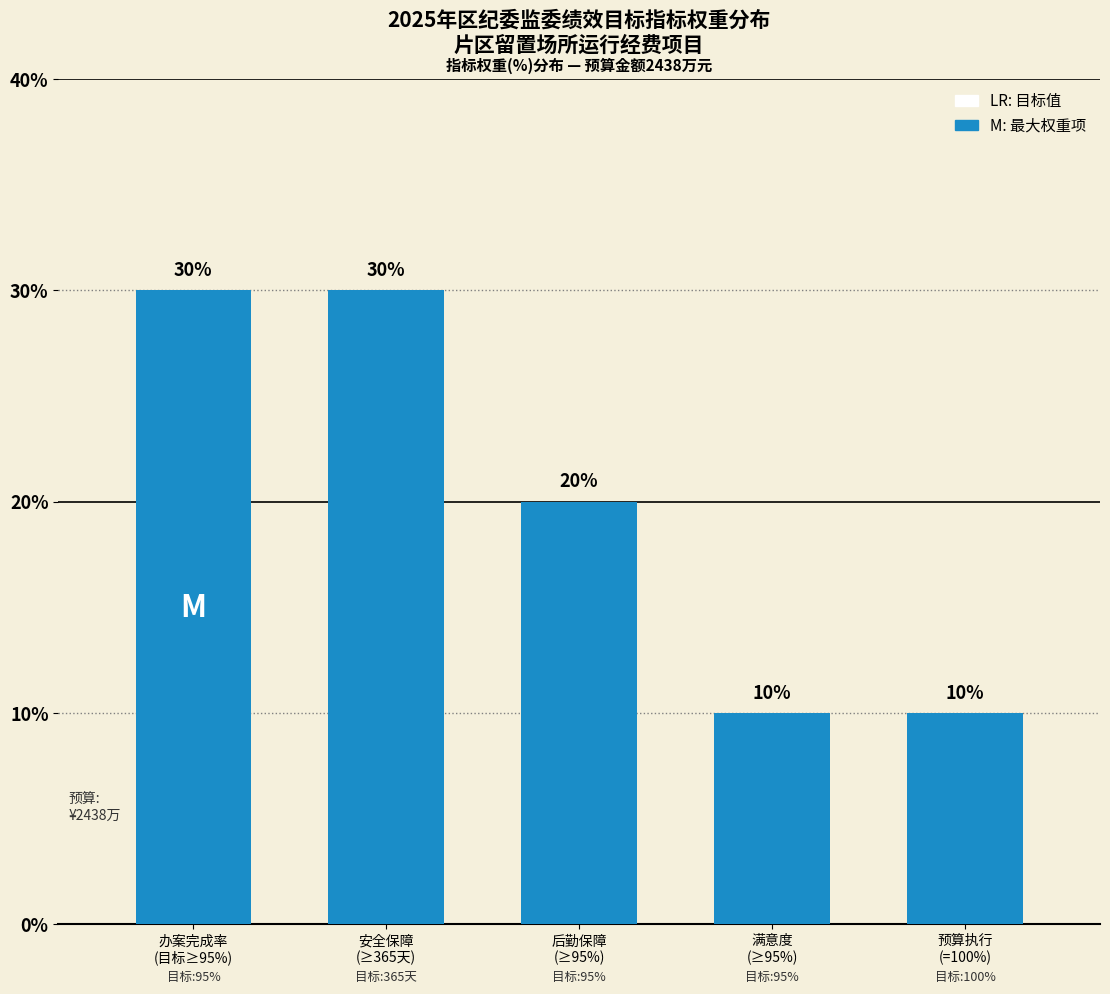

The chart shows a value of 20 at 后勤保障
(≥95%). True or false?

True